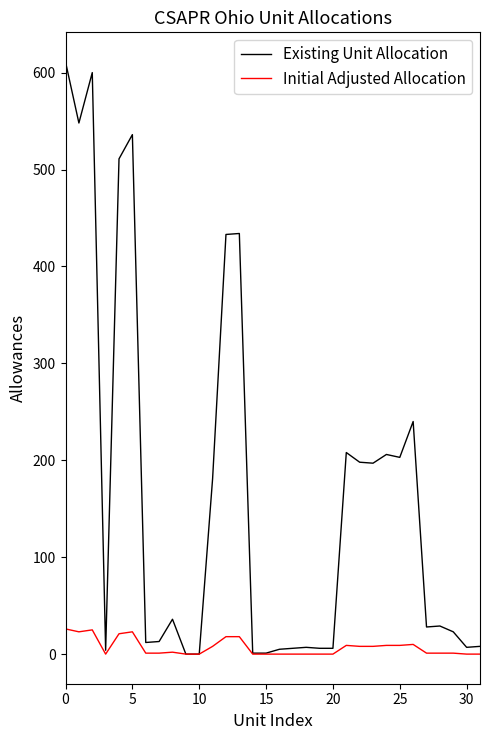

Which series has the largest range (max minus min)?

Existing Unit Allocation